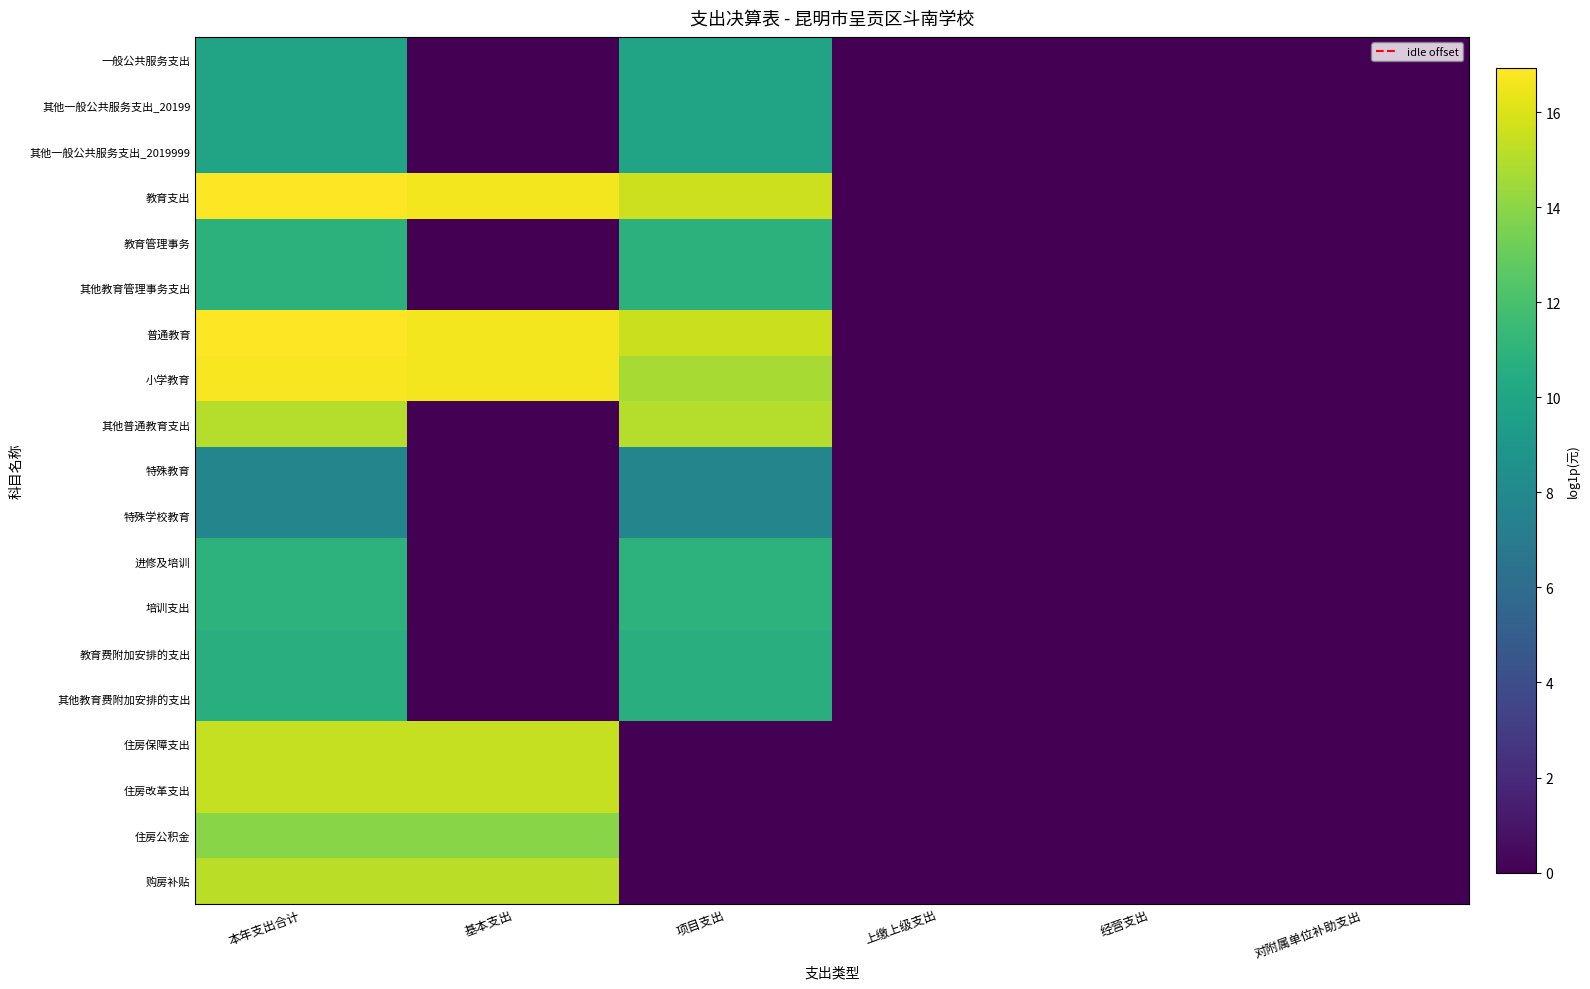

At which category does the chart reach its peak across all series?

本年支出合计